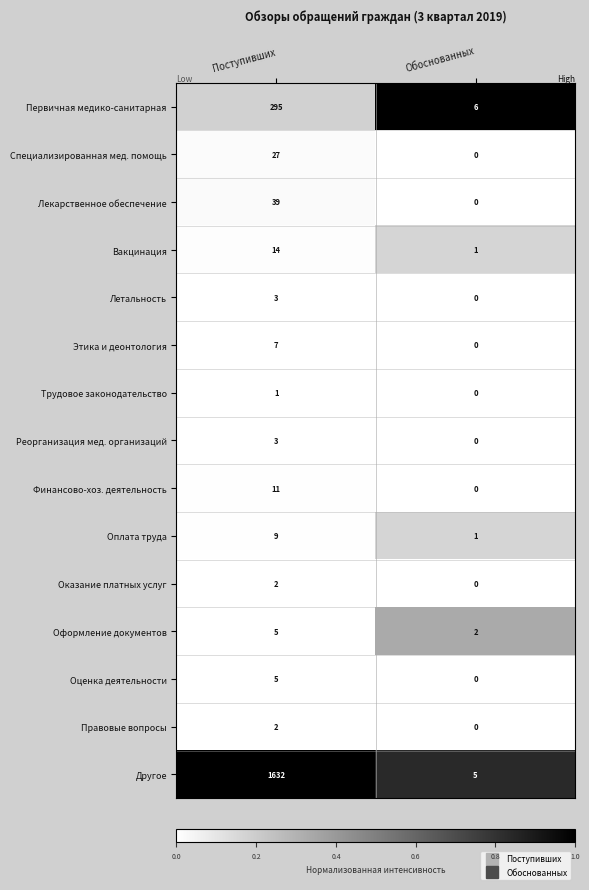

Rank the categories by Вакцинация value from highest to lowest.

Поступивших, Обоснованных